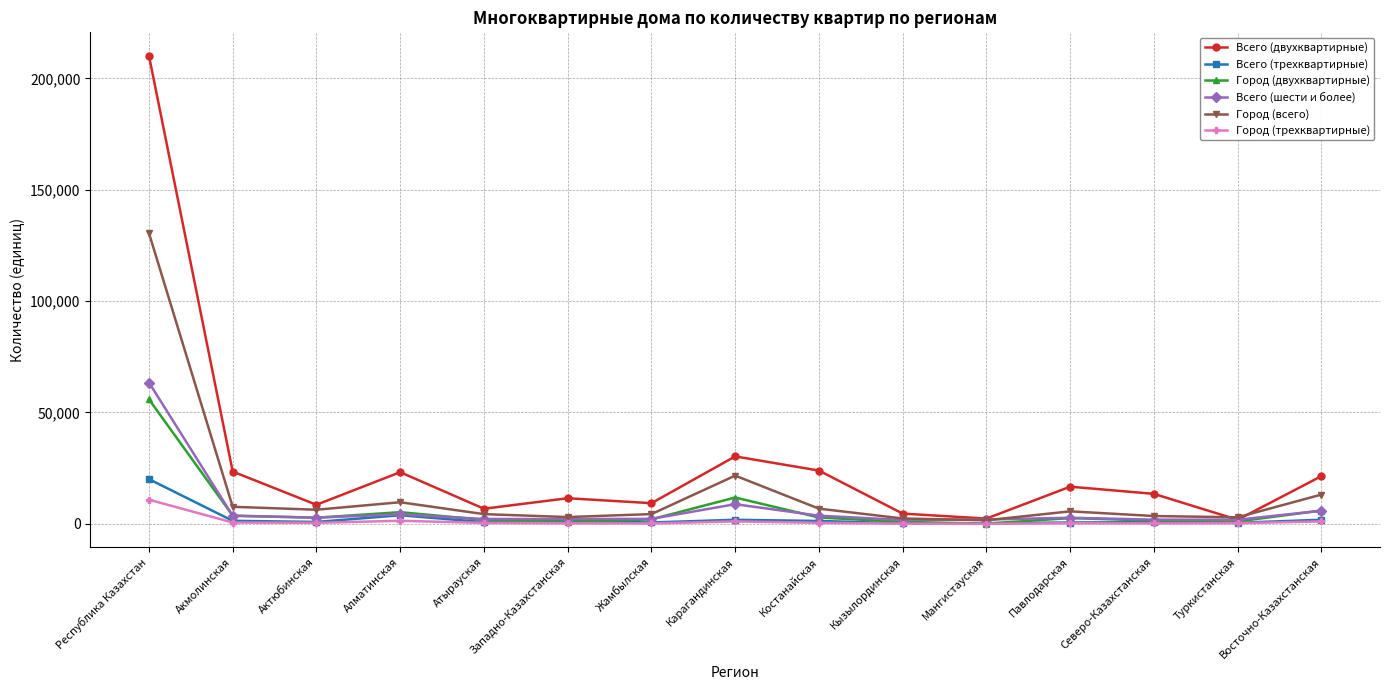

Is it true that Город (всего) equals 5625 at Павлодарская?

True